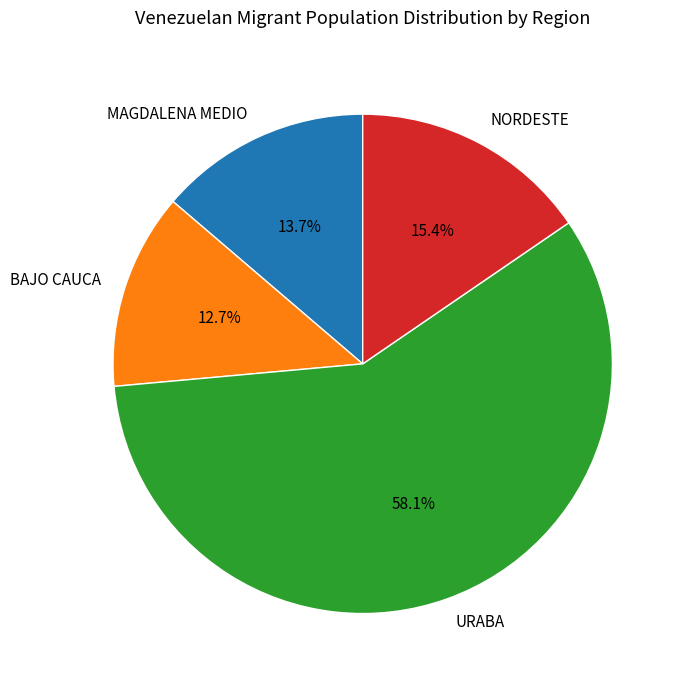

To the nearest percent, what is the difference between the largest and smallest slice percentages?

45%